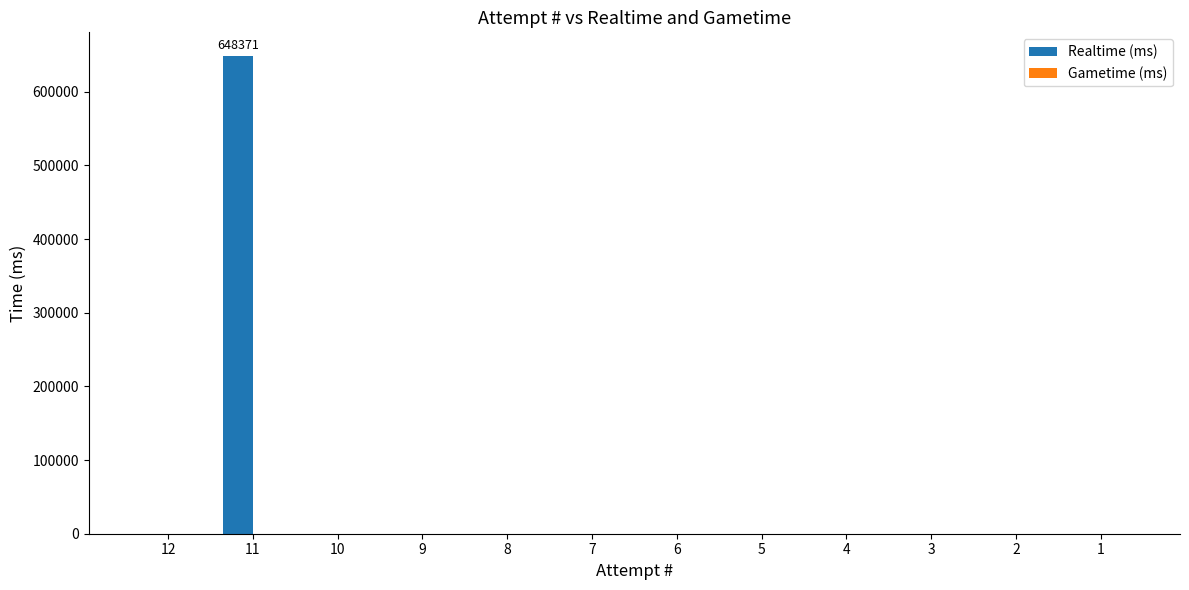

What is the sum of all values?

648371